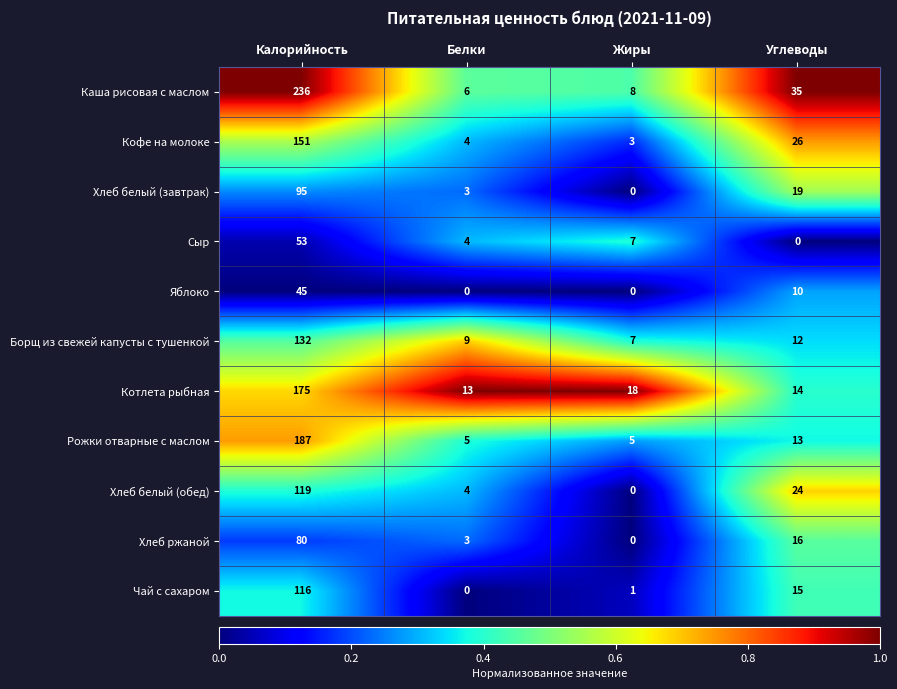

At which label does Кофе на молоке first exceed 26?

Калорийность